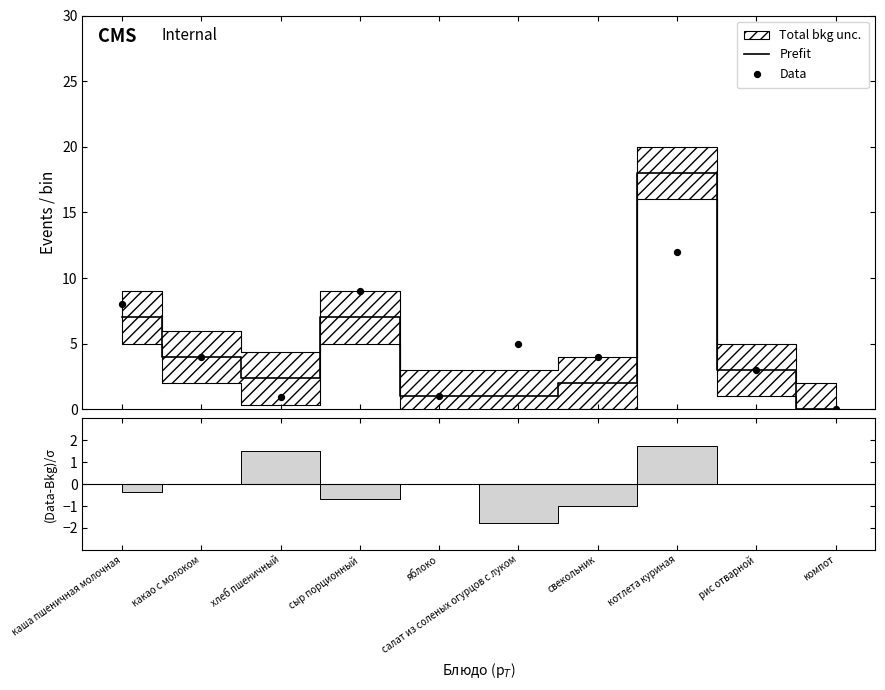

At which category is the sum across all series the highest?

котлета куриная